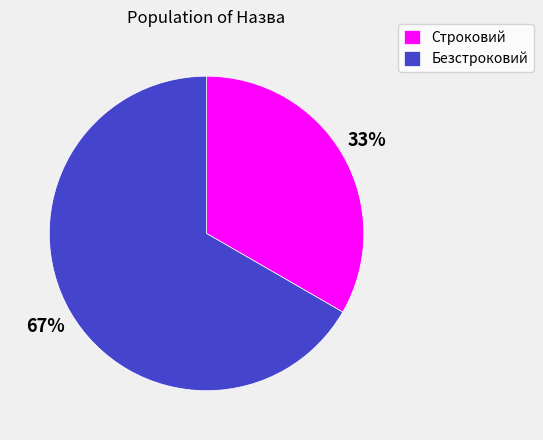

Rank the categories by value from highest to lowest.

Безстроковий, Строковий